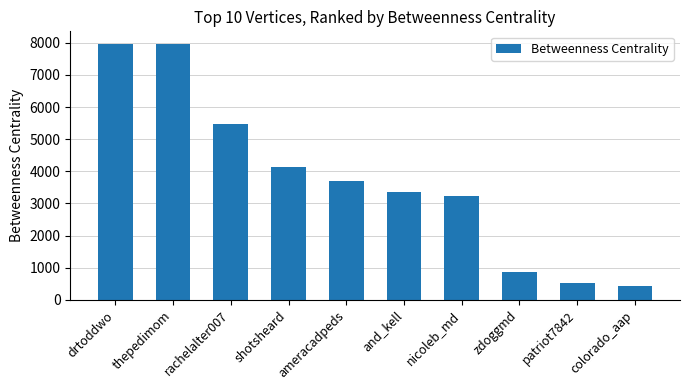

What is the value of the 7th bar from the left?

3235.9